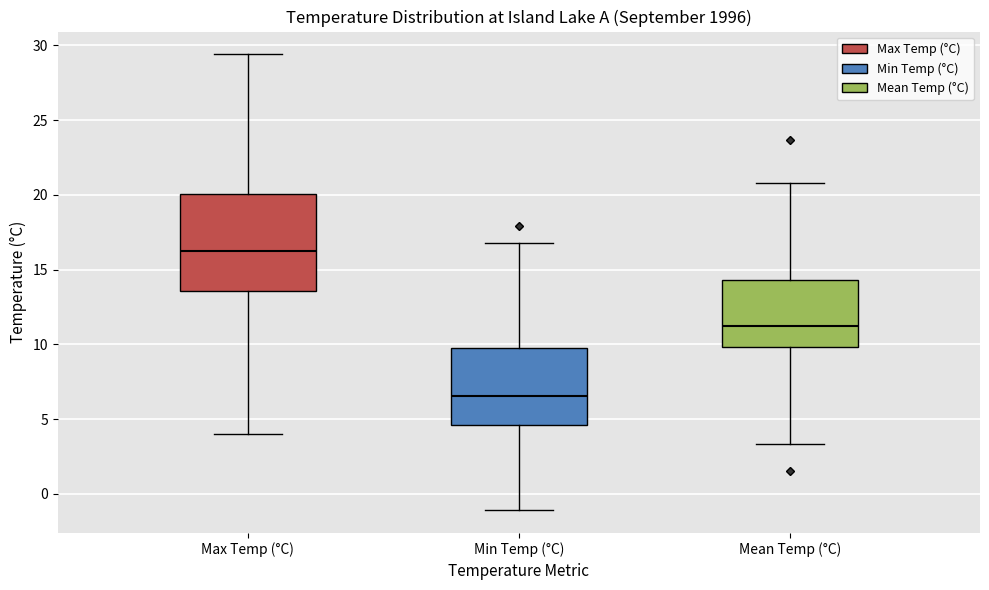

Where does the upper whisker of the box for Mean Temp (°C) end on the y-axis? The values are not printed on the chart, so give them approximately, as read against the axis.

21.0